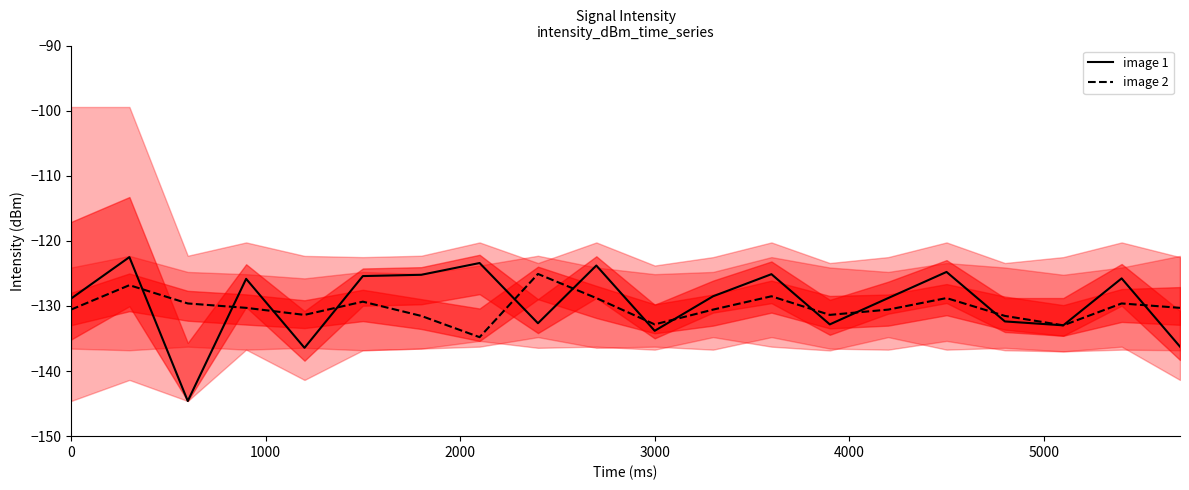

In image 2, how many points are lower than both neighbors (excluding endpoints)?

5